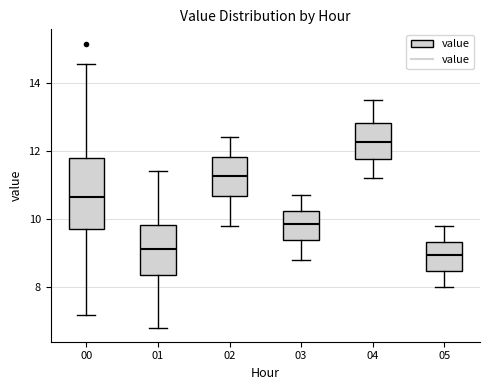

Where does the upper whisker of the box at x = 02 end on the y-axis? The values are not printed on the chart, so give them approximately, as read against the axis.

12.4